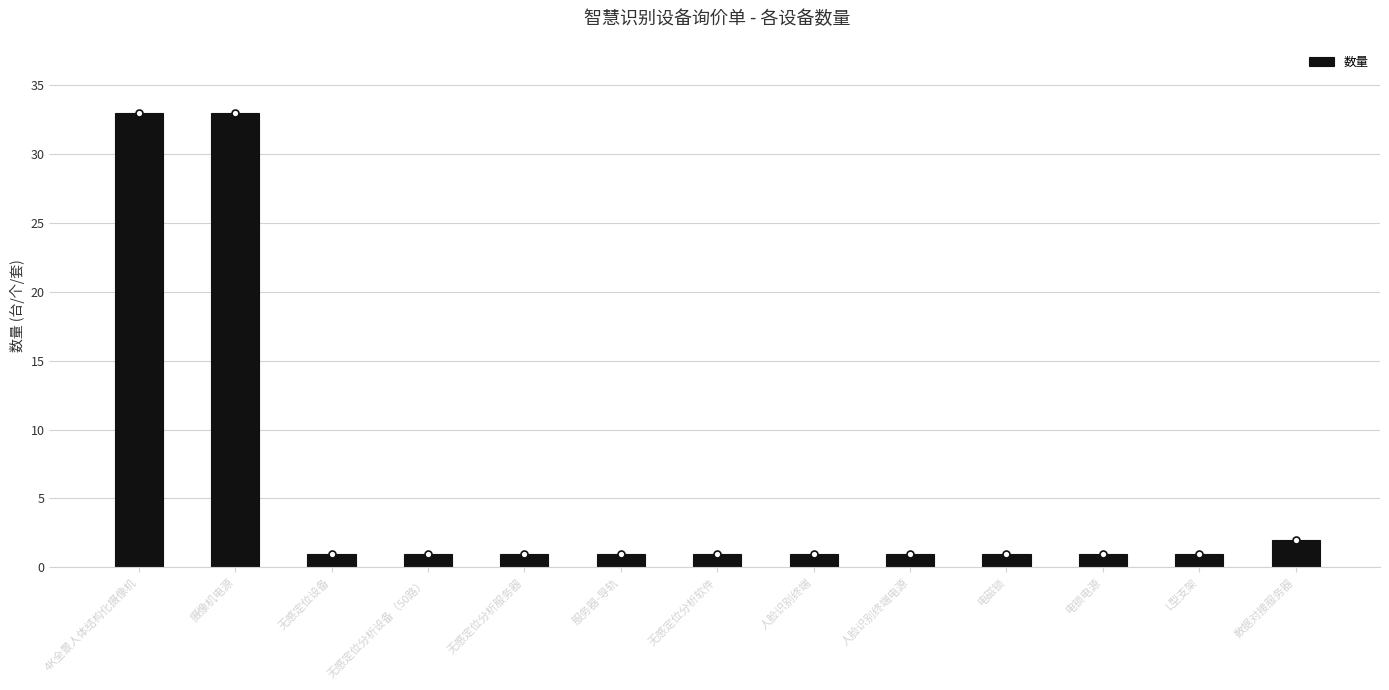

What is the difference between the second highest and second lowest values?

32